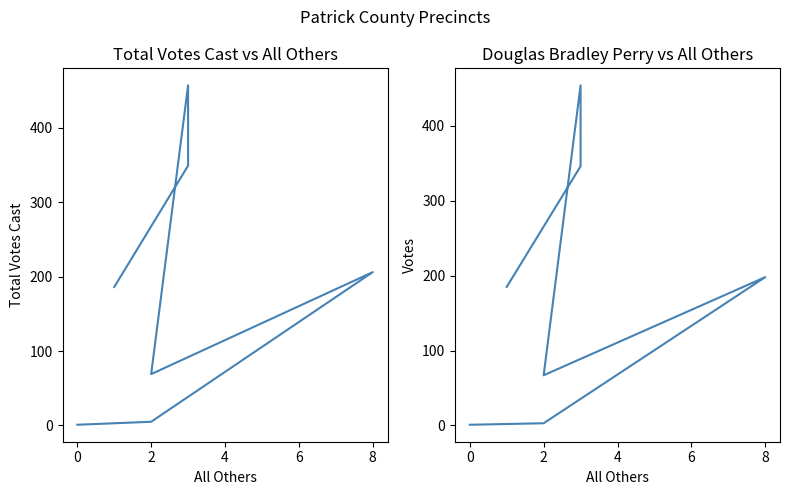

The value of Total Votes Cast at 0 is 563. True or false?

False